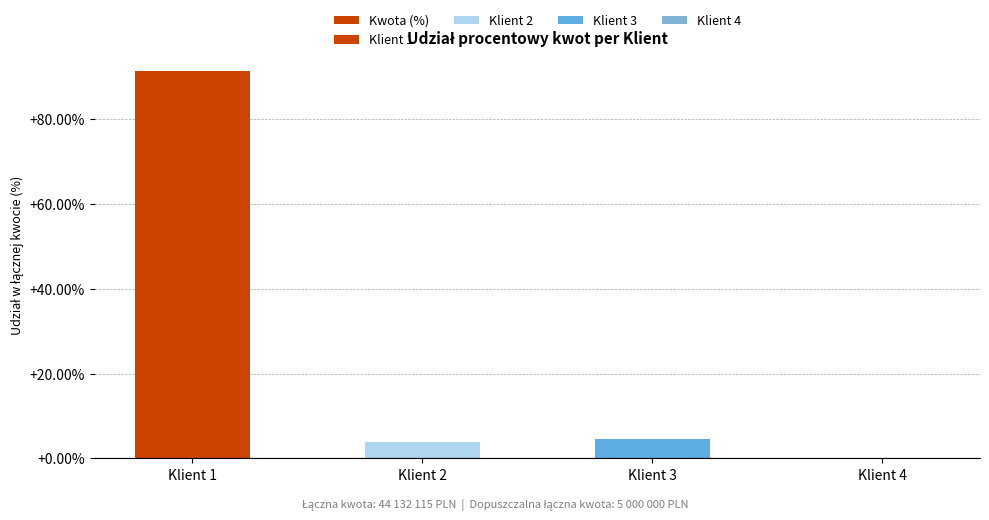

What is the average value?

25.0